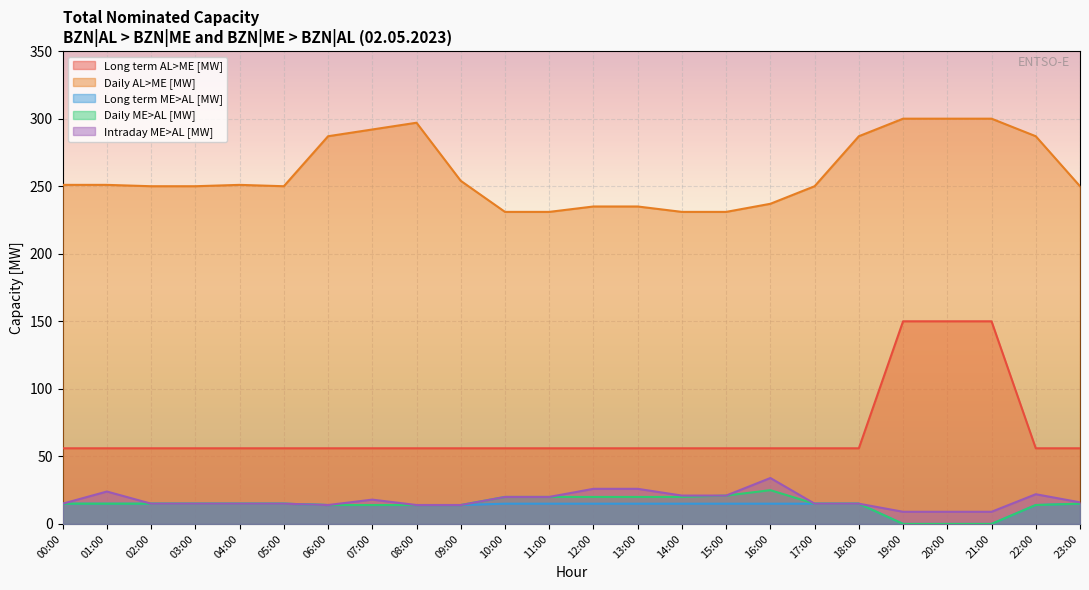

How many data points in Daily AL>ME [MW] are above 251?

9